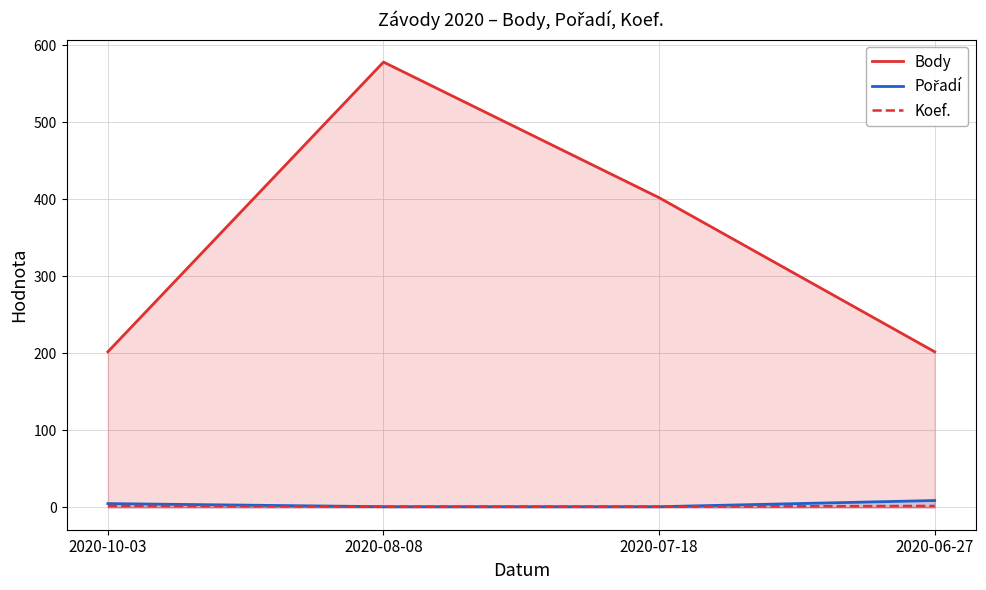

Reading left to right, list all the values displayed in this chart.

Body: 2020-10-03=202	2020-08-08=578	2020-07-18=402	2020-06-27=202
Pořadí: 2020-10-03=5	2020-08-08=1	2020-07-18=1	2020-06-27=9
Koef.: 2020-10-03=2	2020-08-08=1	2020-07-18=1	2020-06-27=2